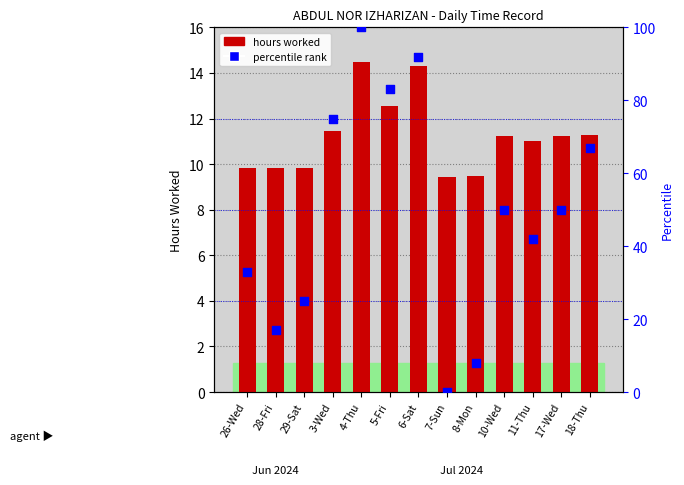

What is the total value across all series at 3-Wed?

86.4